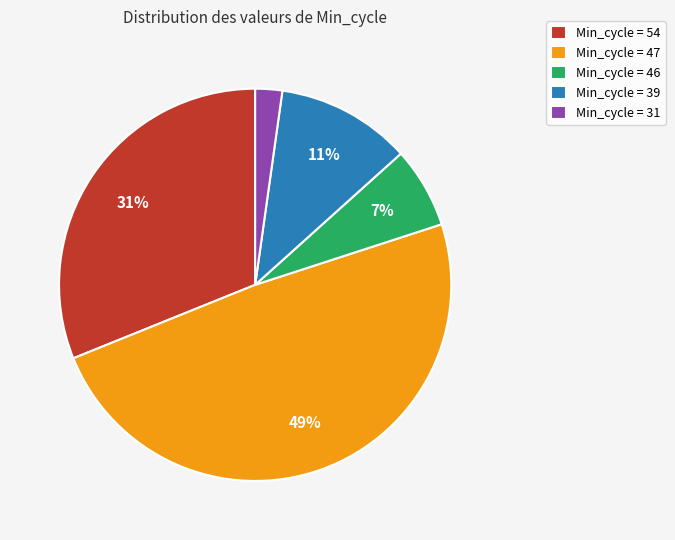

What percentage is the Min_cycle = 46 slice, to the nearest percent?

7%